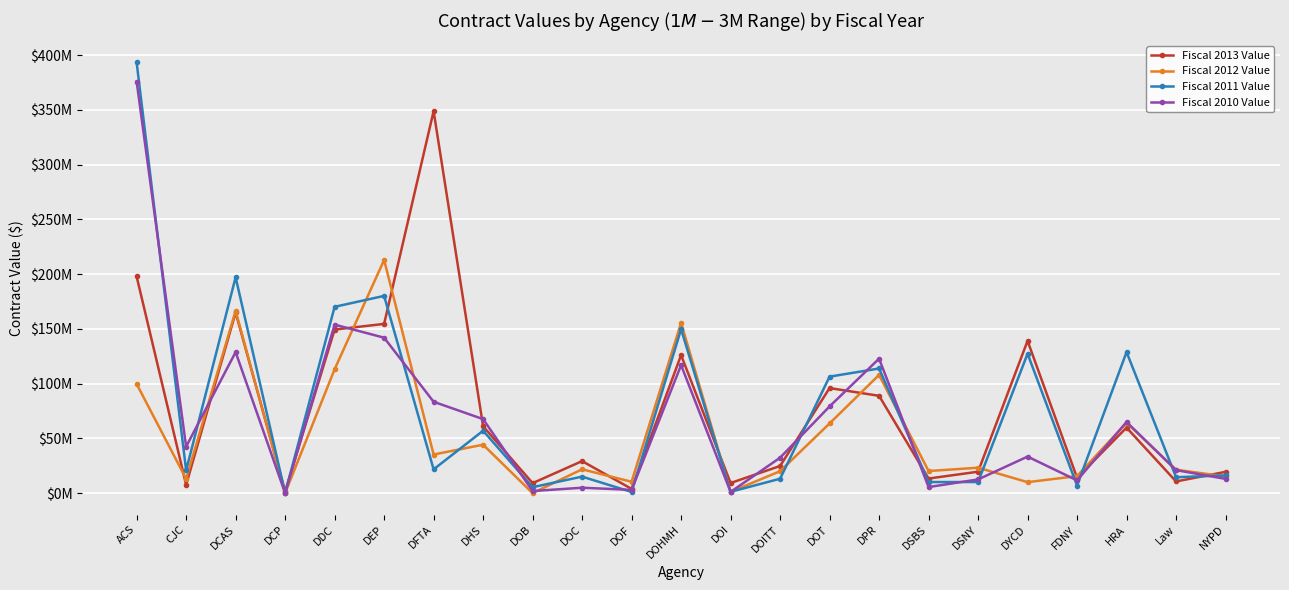

Which series has the widest spread of values?

Fiscal 2011 Value